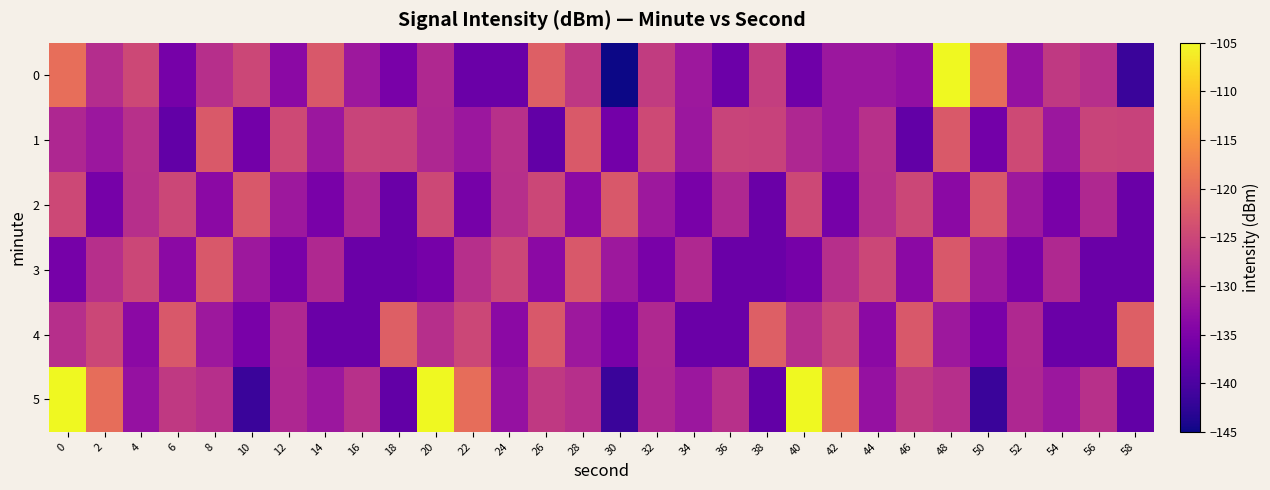

Which series has the largest total across all categories?

5